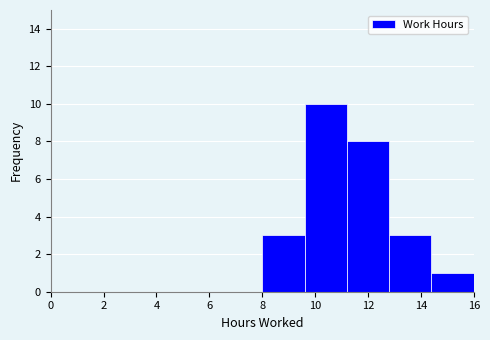

What is the height of the bar covering 8.0 to 9.6 on the x-axis? The values are not printed on the chart, so give them approximately, as read against the axis.

3